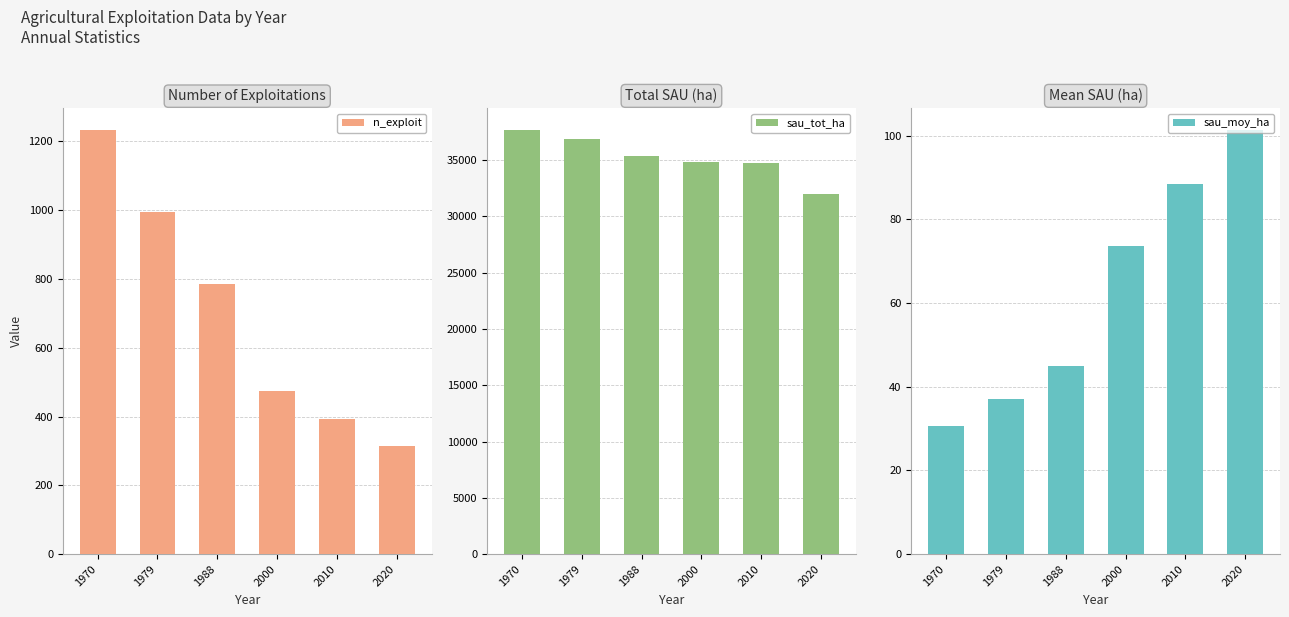

True or false: sau_tot_ha has a value of 15710.4 at 1970.

False